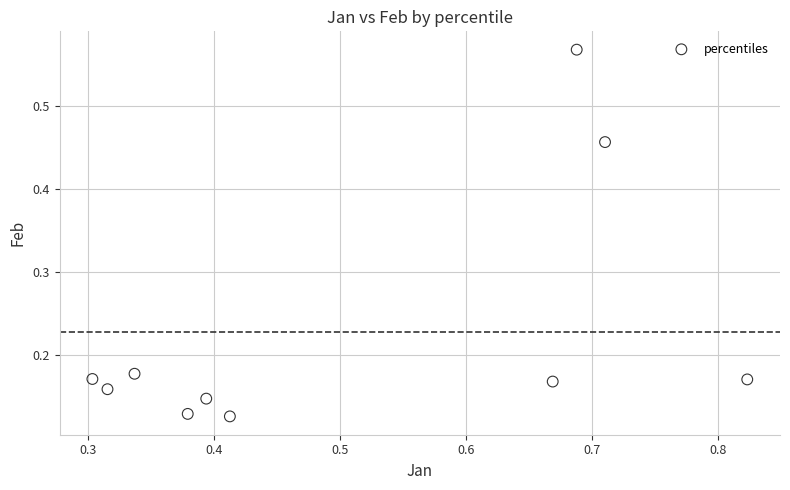

What is the range of Y values (max minus min)?

0.4